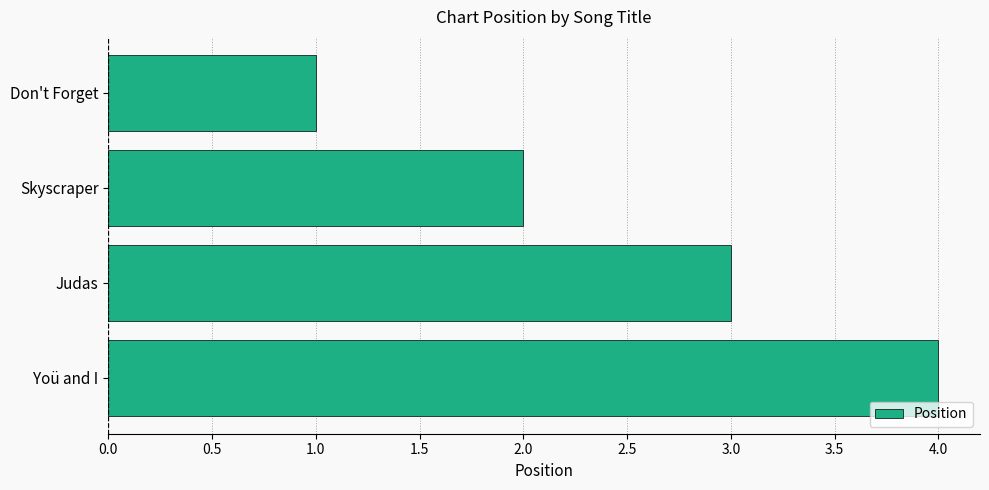

What is the greatest value displayed?

4